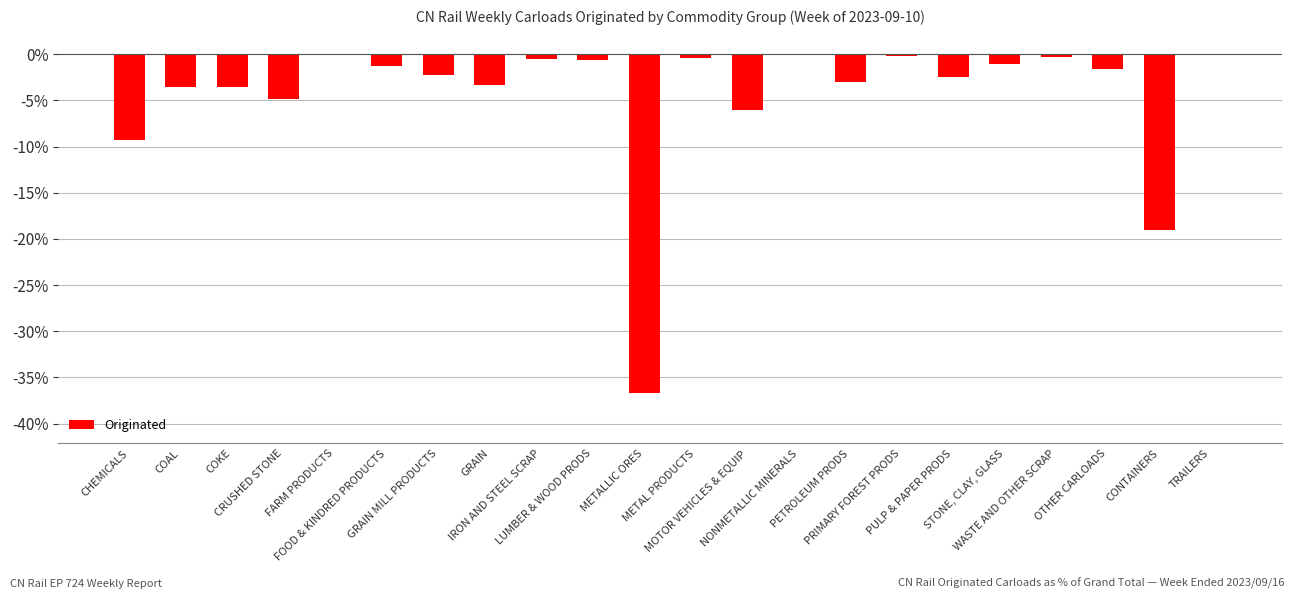

Where does the data first go above -1?

FARM PRODUCTS